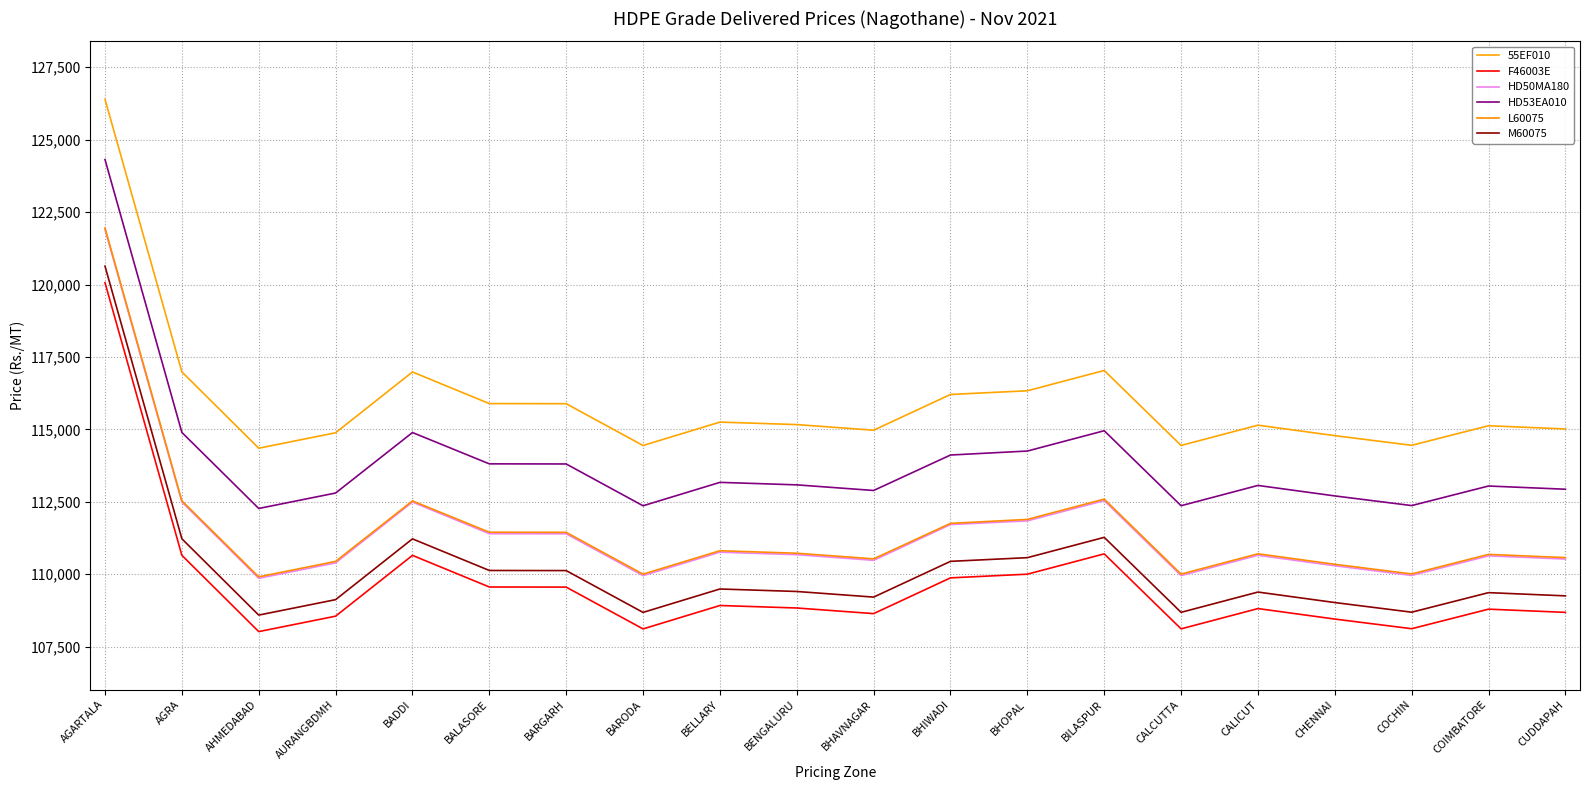

Reading left to right, what are all the values shown in this chart?

55EF010: AGARTALA=126392	AGRA=116984	AHMEDABAD=114350	AURANGBDMH=114883	BADDI=116981	BALASORE=115890	BARGARH=115886	BARODA=114443	BELLARY=115251	BENGALURU=115165	BHAVNAGAR=114971	BHIWADI=116205	BHOPAL=116332	BILASPUR=117033	CALCUTTA=114445	CALICUT=115145	CHENNAI=114783	COCHIN=114450	COIMBATORE=115125	CUDDAPAH=115014
F46003E: AGARTALA=120062	AGRA=110654	AHMEDABAD=108020	AURANGBDMH=108553	BADDI=110651	BALASORE=109560	BARGARH=109556	BARODA=108113	BELLARY=108921	BENGALURU=108835	BHAVNAGAR=108641	BHIWADI=109875	BHOPAL=110002	BILASPUR=110703	CALCUTTA=108115	CALICUT=108815	CHENNAI=108453	COCHIN=108120	COIMBATORE=108795	CUDDAPAH=108684
HD50MA180: AGARTALA=121902	AGRA=112494	AHMEDABAD=109860	AURANGBDMH=110393	BADDI=112491	BALASORE=111400	BARGARH=111396	BARODA=109953	BELLARY=110761	BENGALURU=110675	BHAVNAGAR=110481	BHIWADI=111715	BHOPAL=111842	BILASPUR=112543	CALCUTTA=109955	CALICUT=110655	CHENNAI=110293	COCHIN=109960	COIMBATORE=110635	CUDDAPAH=110524
HD53EA010: AGARTALA=124312	AGRA=114894	AHMEDABAD=112270	AURANGBDMH=112803	BADDI=114891	BALASORE=113810	BARGARH=113806	BARODA=112363	BELLARY=113171	BENGALURU=113085	BHAVNAGAR=112891	BHIWADI=114115	BHOPAL=114252	BILASPUR=114953	CALCUTTA=112365	CALICUT=113065	CHENNAI=112703	COCHIN=112370	COIMBATORE=113045	CUDDAPAH=112934
L60075: AGARTALA=121952	AGRA=112534	AHMEDABAD=109910	AURANGBDMH=110443	BADDI=112531	BALASORE=111450	BARGARH=111446	BARODA=110003	BELLARY=110811	BENGALURU=110725	BHAVNAGAR=110531	BHIWADI=111755	BHOPAL=111892	BILASPUR=112593	CALCUTTA=110005	CALICUT=110705	CHENNAI=110343	COCHIN=110010	COIMBATORE=110685	CUDDAPAH=110574
M60075: AGARTALA=120632	AGRA=111224	AHMEDABAD=108590	AURANGBDMH=109123	BADDI=111221	BALASORE=110130	BARGARH=110126	BARODA=108683	BELLARY=109491	BENGALURU=109405	BHAVNAGAR=109211	BHIWADI=110445	BHOPAL=110572	BILASPUR=111273	CALCUTTA=108685	CALICUT=109385	CHENNAI=109023	COCHIN=108690	COIMBATORE=109365	CUDDAPAH=109254